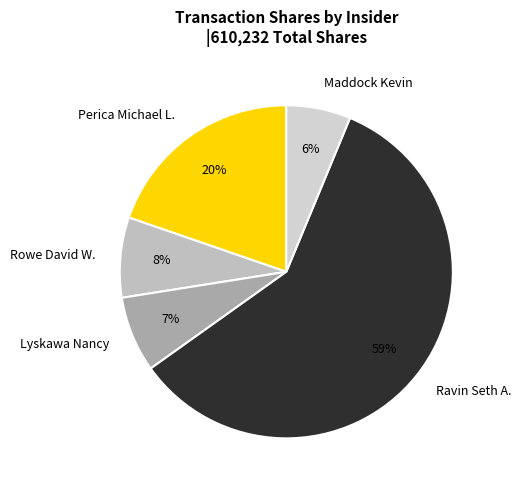

Do Rowe David W. and Lyskawa Nancy together represent more than half of the pie?

No